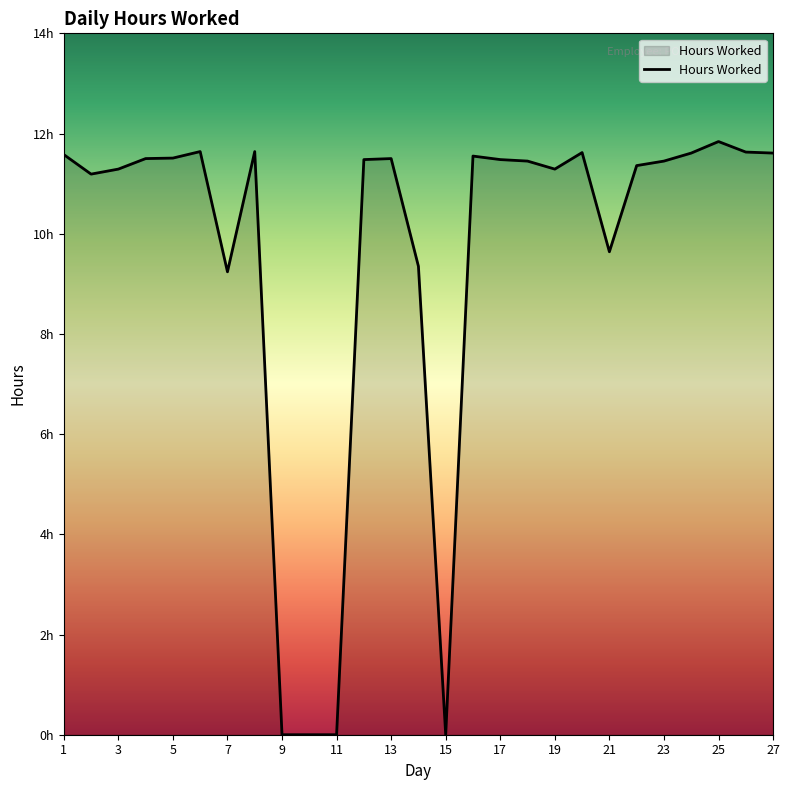

Does the chart have visible grid lines?

No